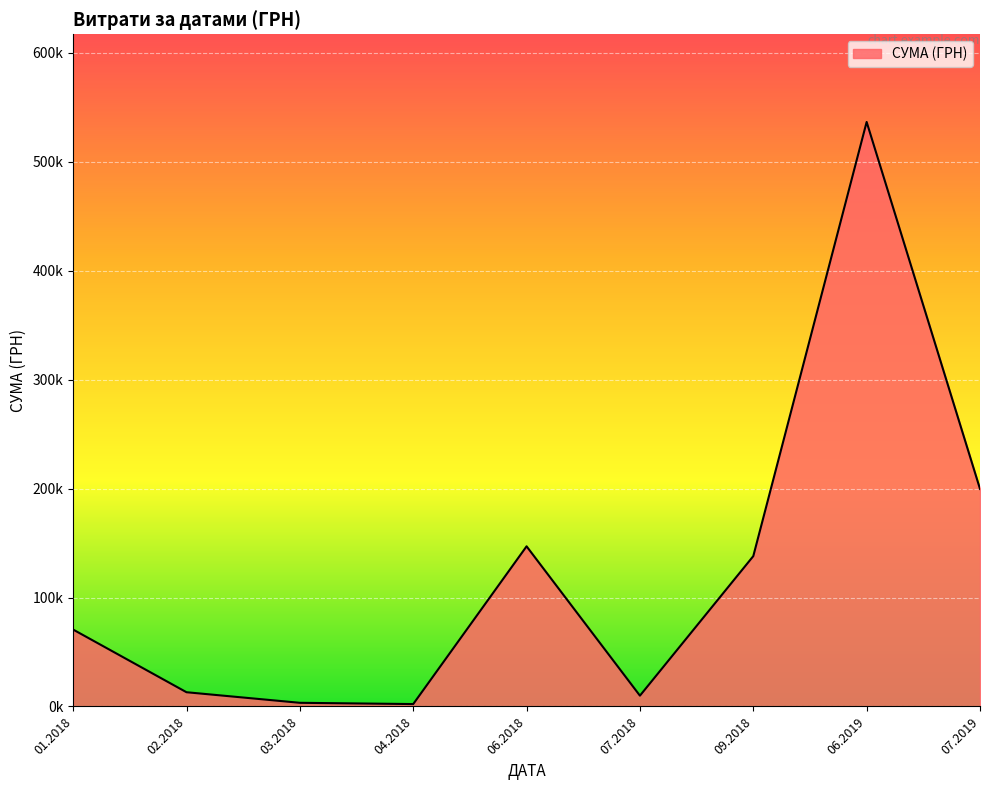

Is this an area chart (filled region under the line)?

Yes